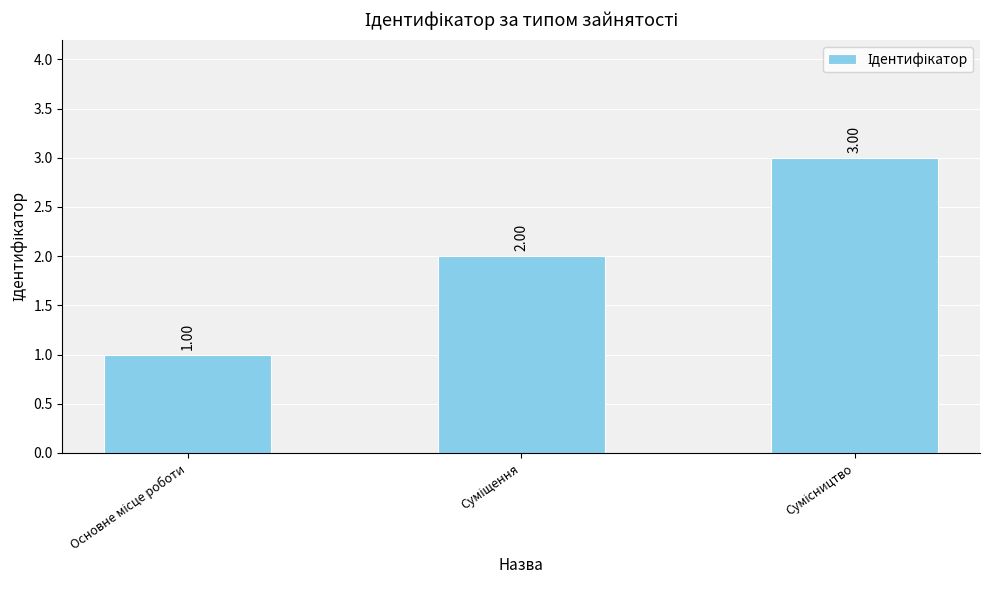

How many bars are there in total?

3